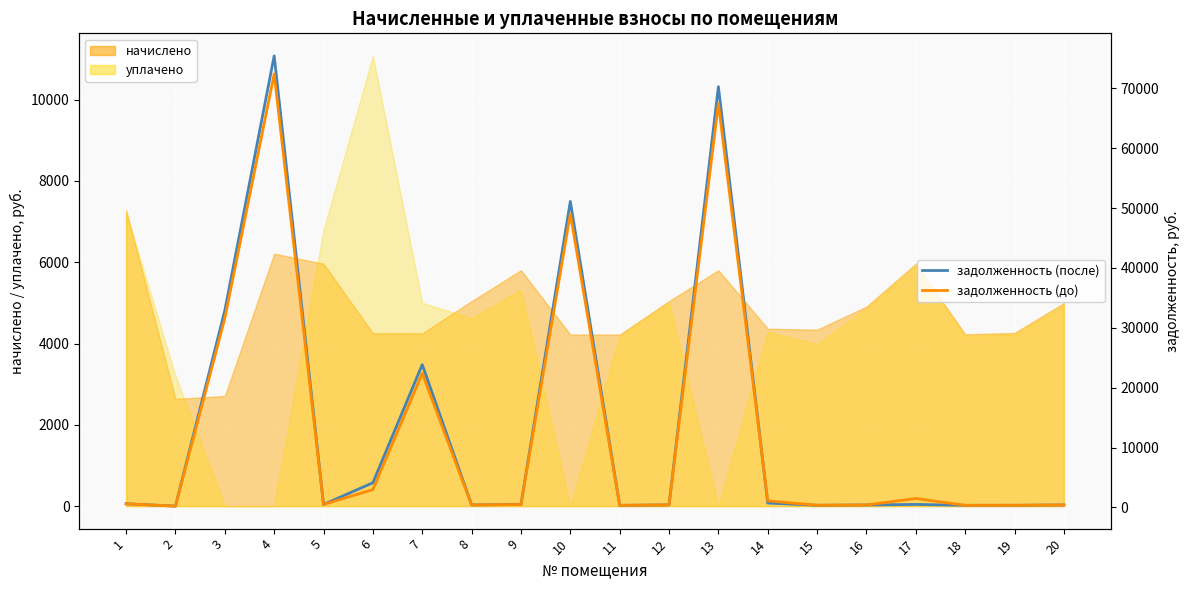

True or false: задолженность (до) has a value of 144.1 at 20.

False